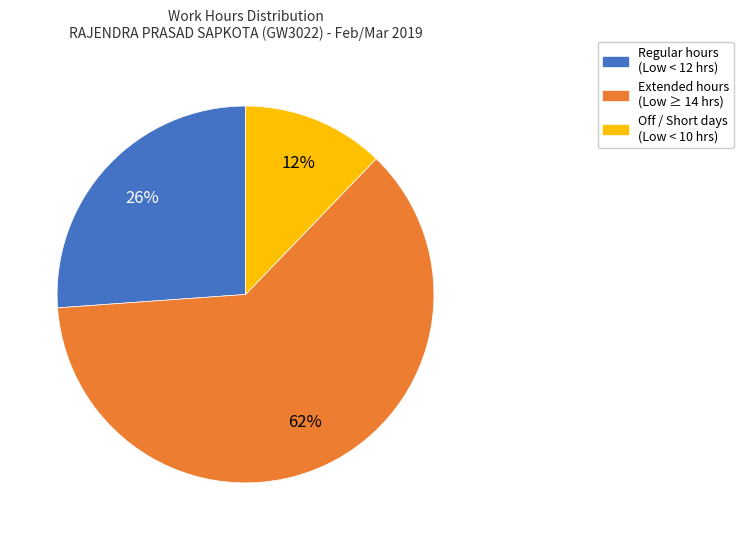

Is there any slice that represents more than half of the pie?

Yes